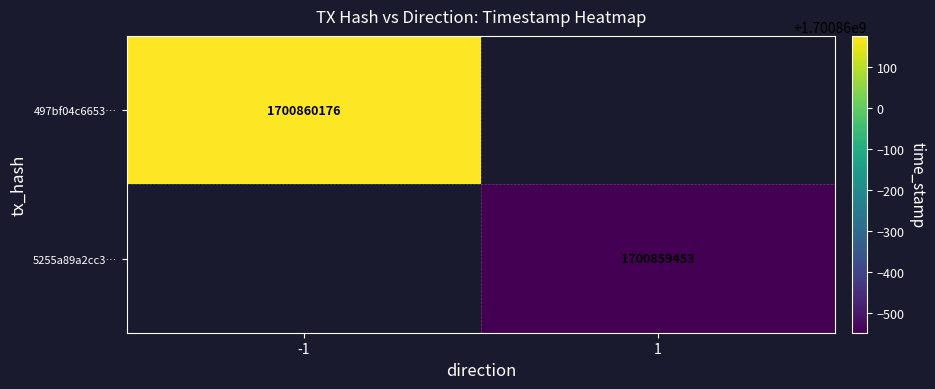

What is the total value across all series at time_stamp?

3401719629